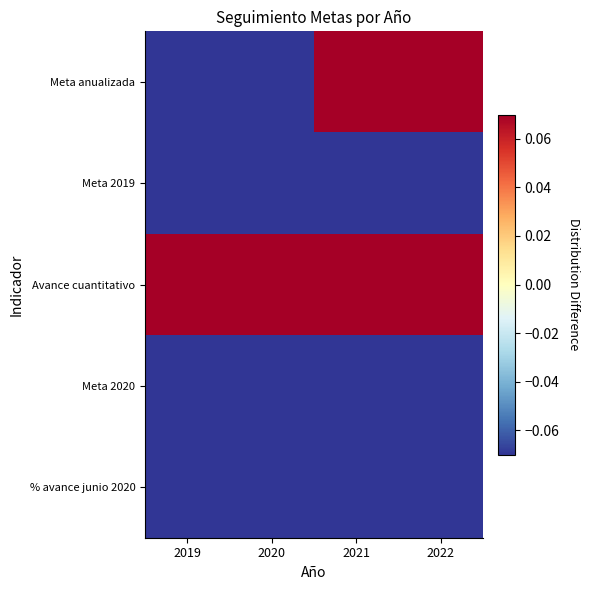

Which series changed the most between 2019 and 2021?

Meta anualizada